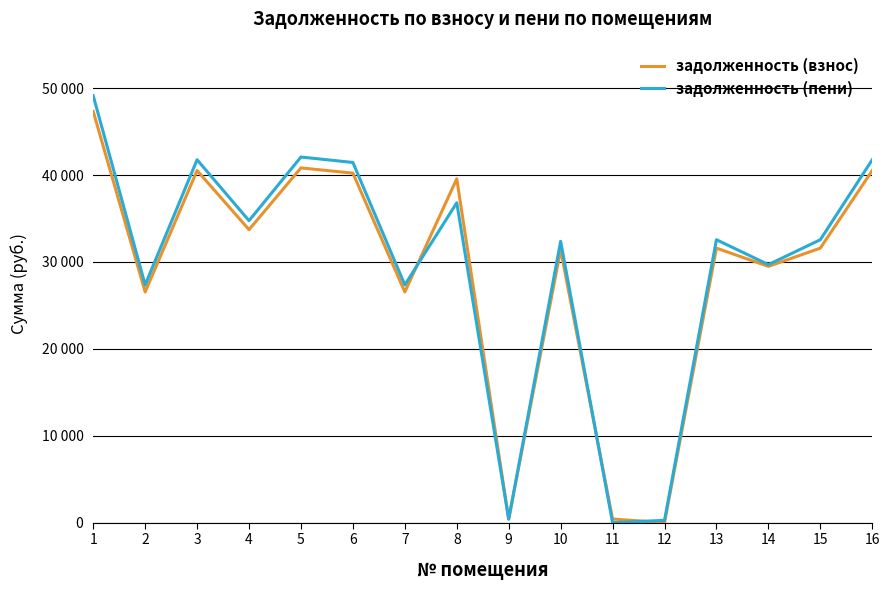

Between 14 and 11, which is larger?

14